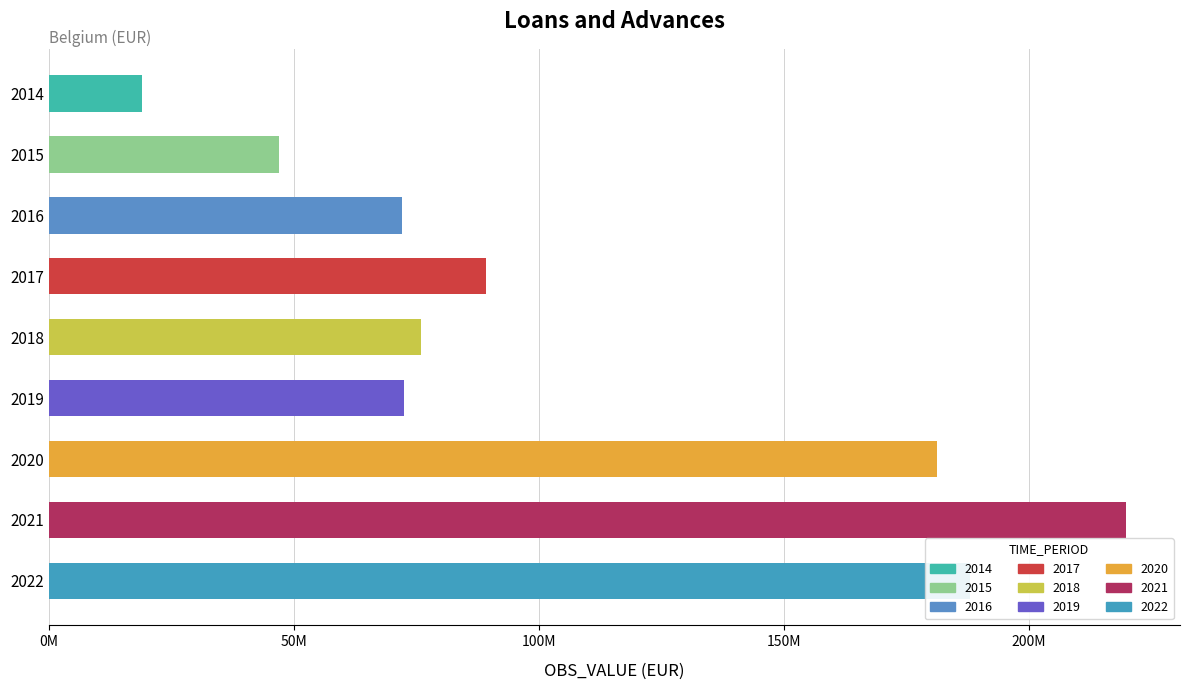

How many data points are less than 75890046?

4